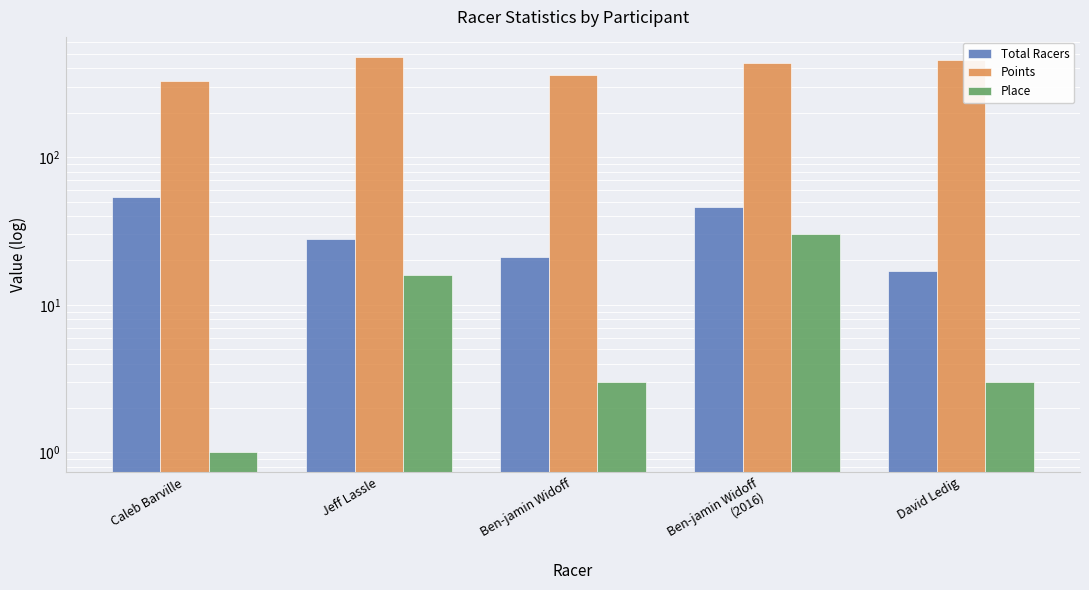

Which series has the widest spread of values?

Points